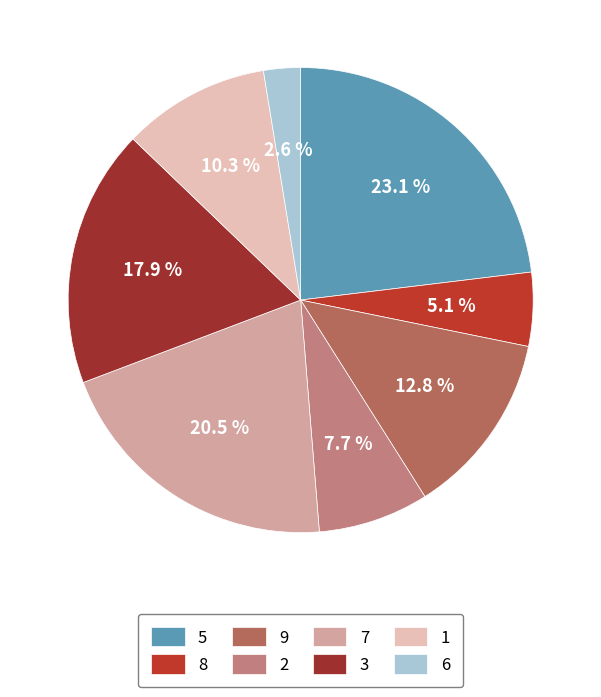

Does 9 represent more than half of the total?

No